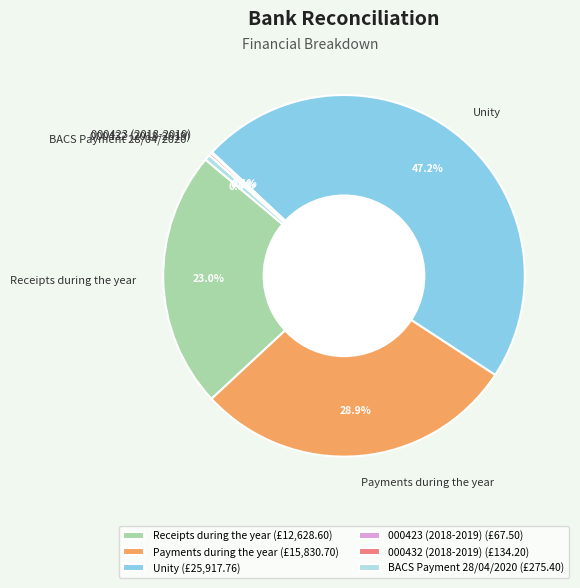

To the nearest percent, what is the average slice percentage?

17%